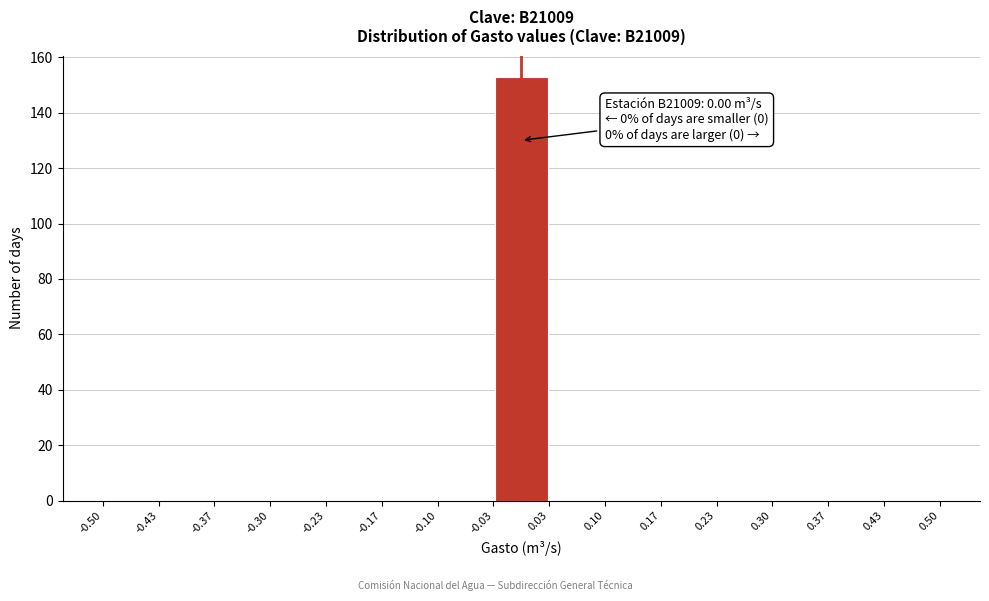

Over which range of the x-axis is the bar tallest?

-0.03 to 0.03